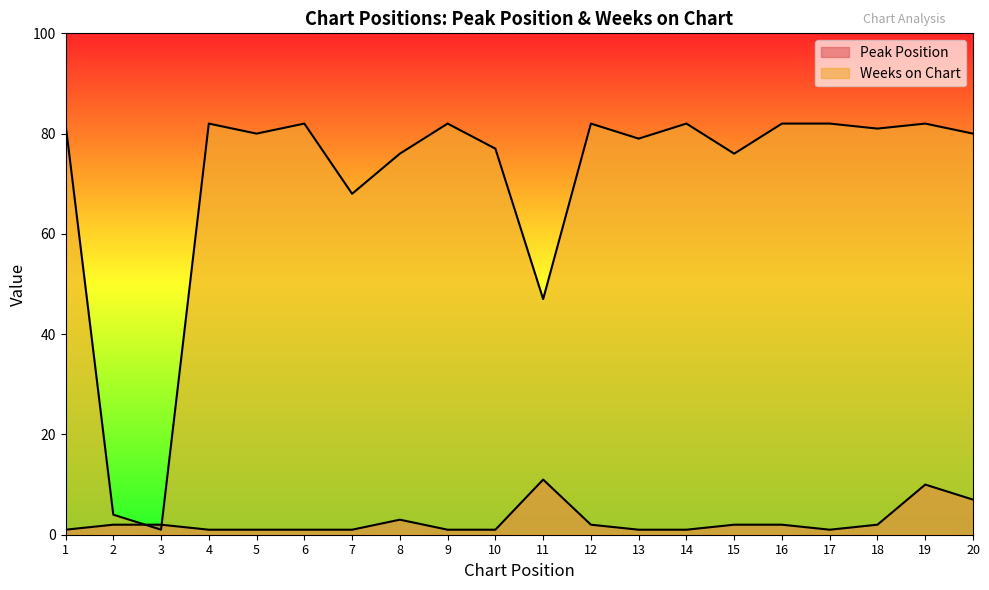

Does the chart display data point markers on the line(s)?

No